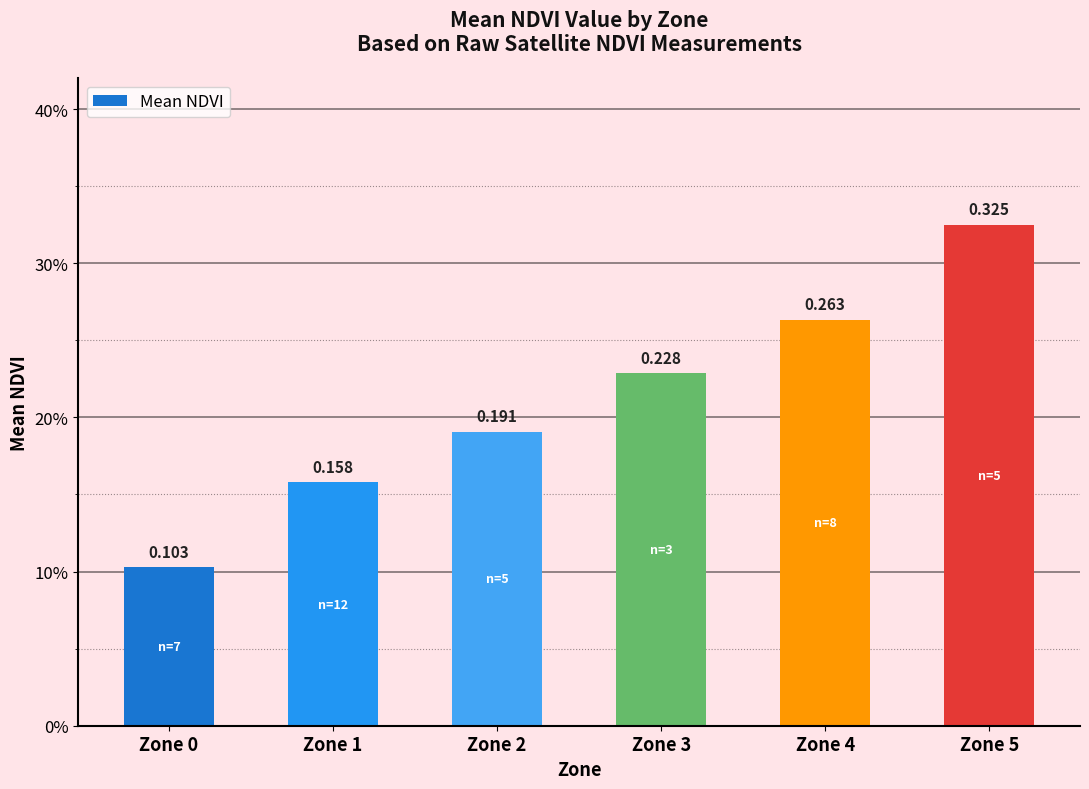

What is the change in value from Zone 4 to Zone 5?

+0.1